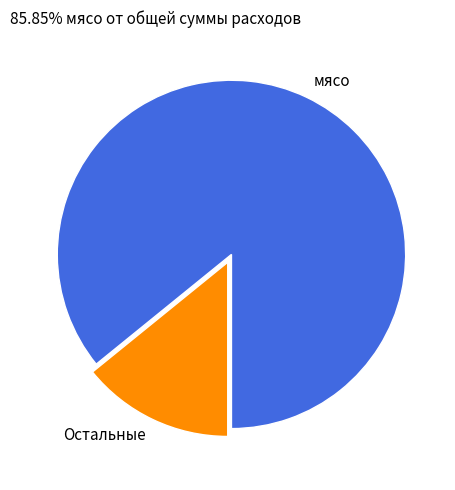

How many segments does this pie chart have?

2